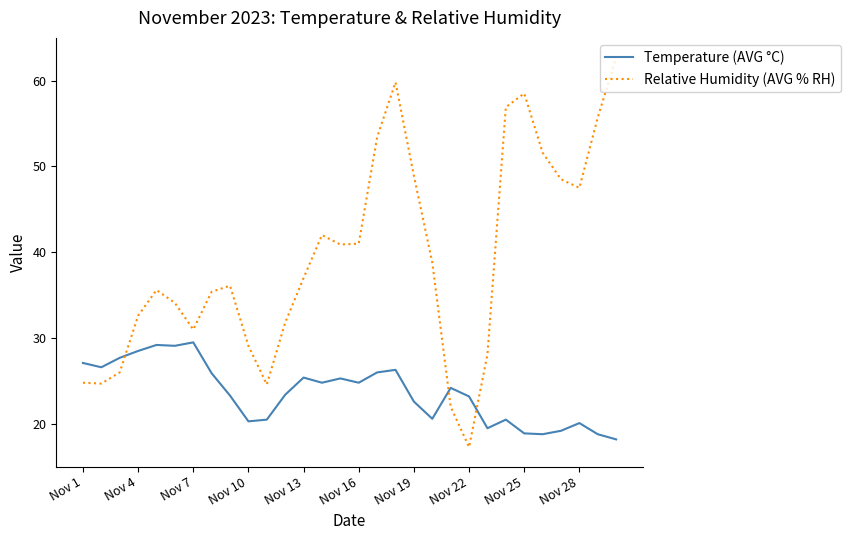

What is the greatest value displayed?

62.7